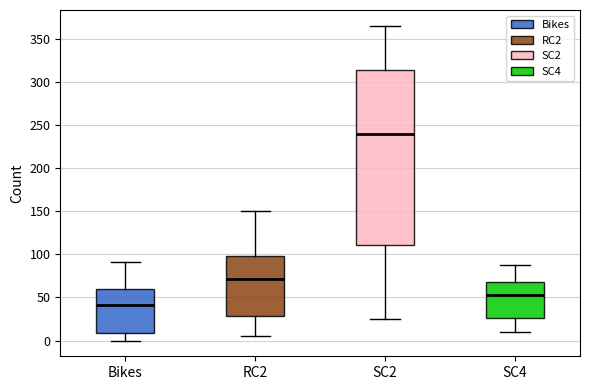

Where is the upper edge of the box for Bikes on the y-axis? The values are not printed on the chart, so give them approximately, as read against the axis.

60